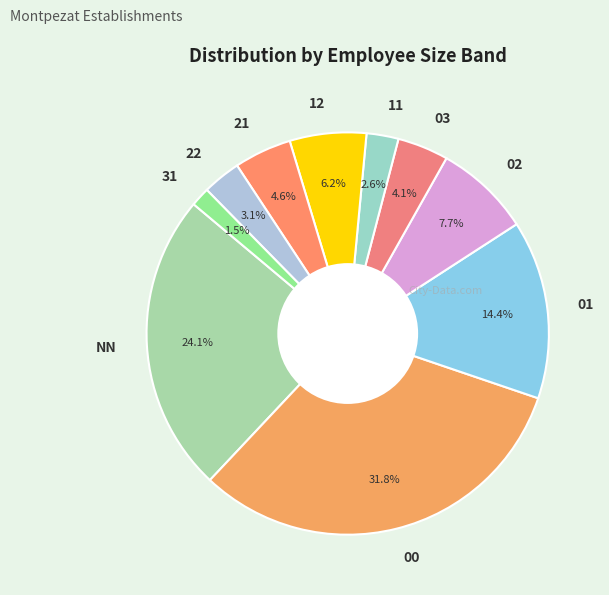

Rank the categories by value from highest to lowest.

00, NN, 01, 02, 12, 21, 03, 22, 11, 31